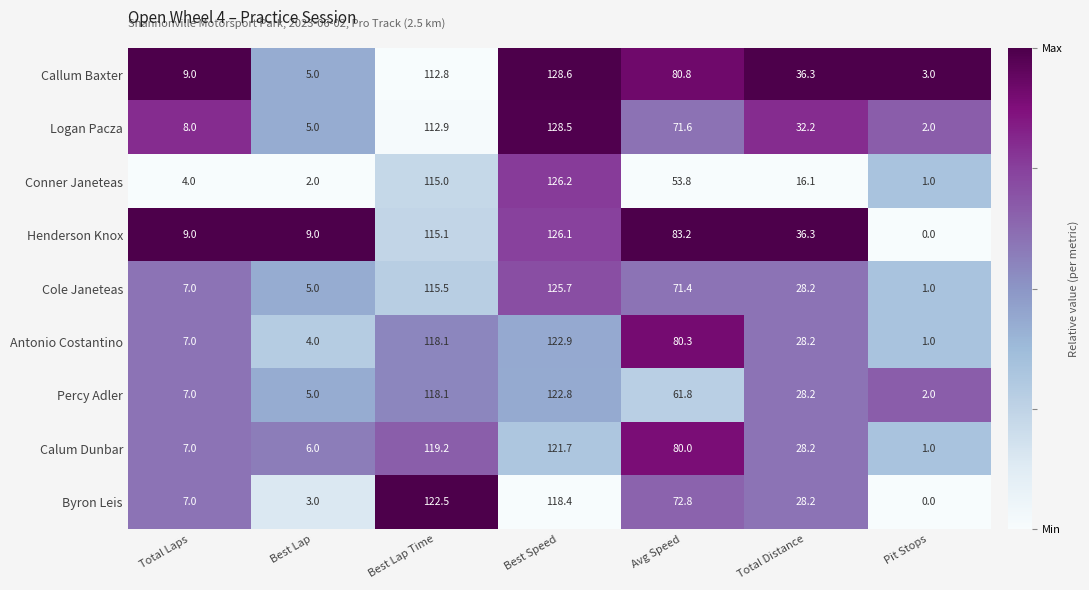

What is the difference between the Percy Adler values at Total Laps and Best Lap Time?

111.1